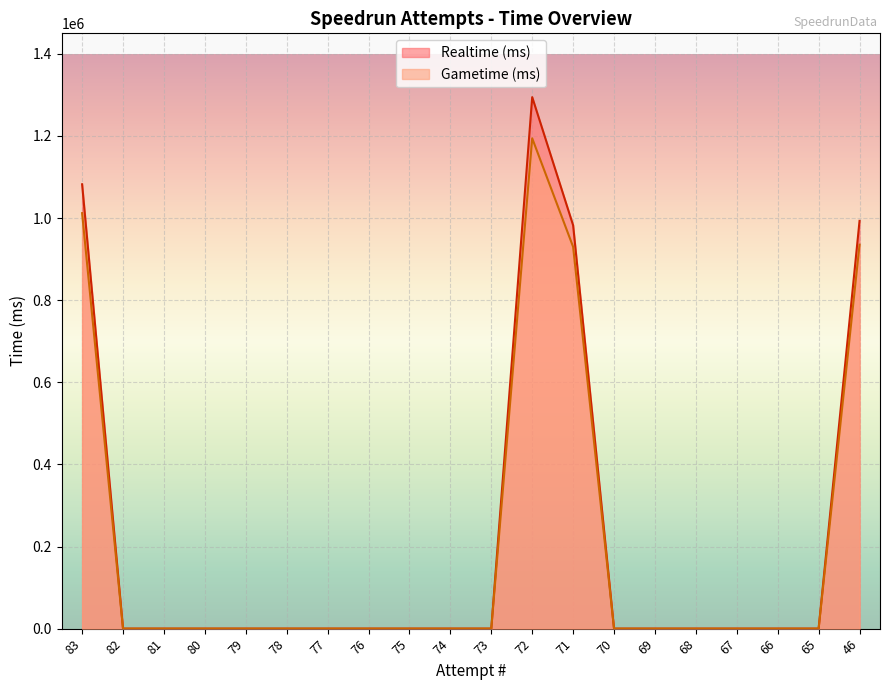

True or false: Realtime (ms) and Gametime (ms) intersect in this chart.

False